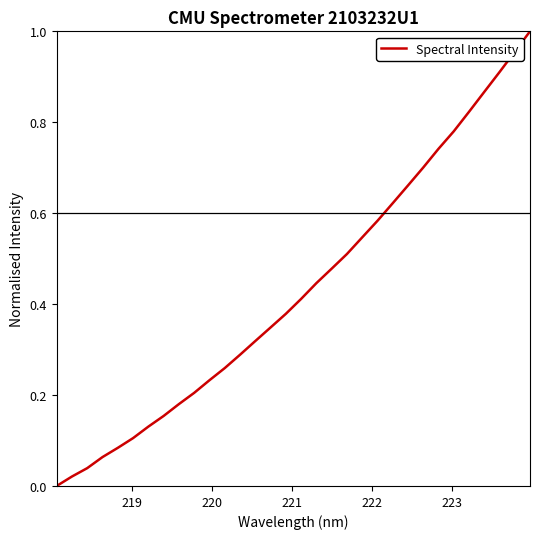

How many lines are shown in the chart?

1